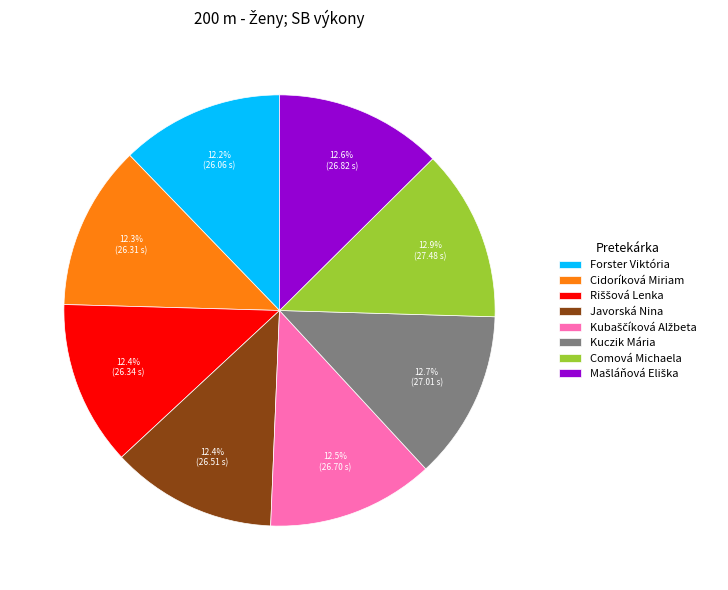

Combined, do Cidoríková Miriam and Javorská Nina account for over 50%?

No